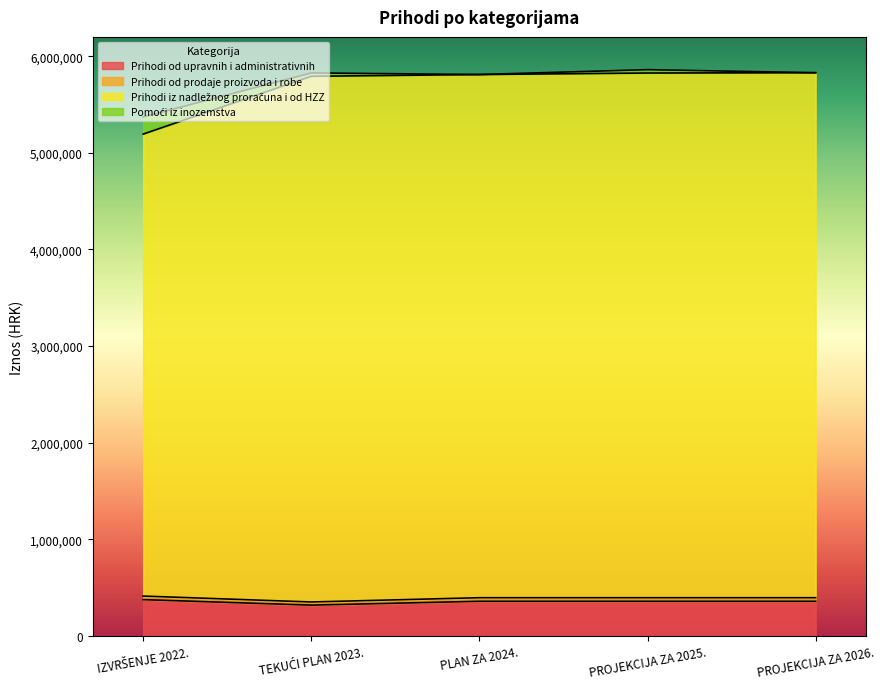

How many categories are shown in the chart?

5